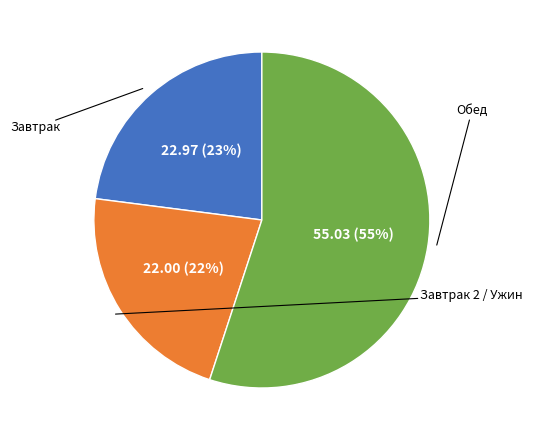

To the nearest percent, what is the difference between the largest and smallest slice percentages?

33%